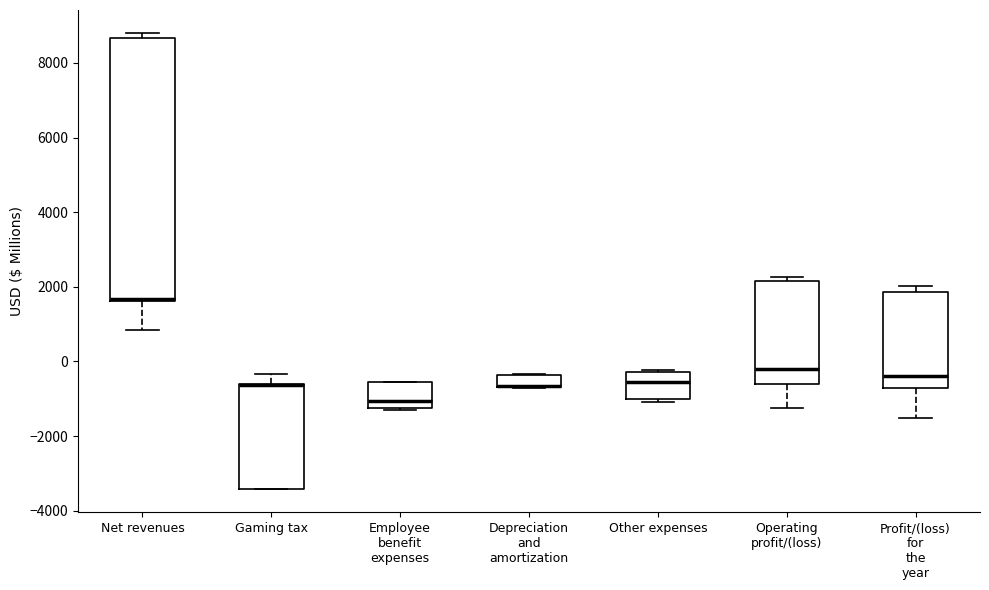

Comparing the boxes themselves (not the whiskers), which one is the tallest?

Net revenues